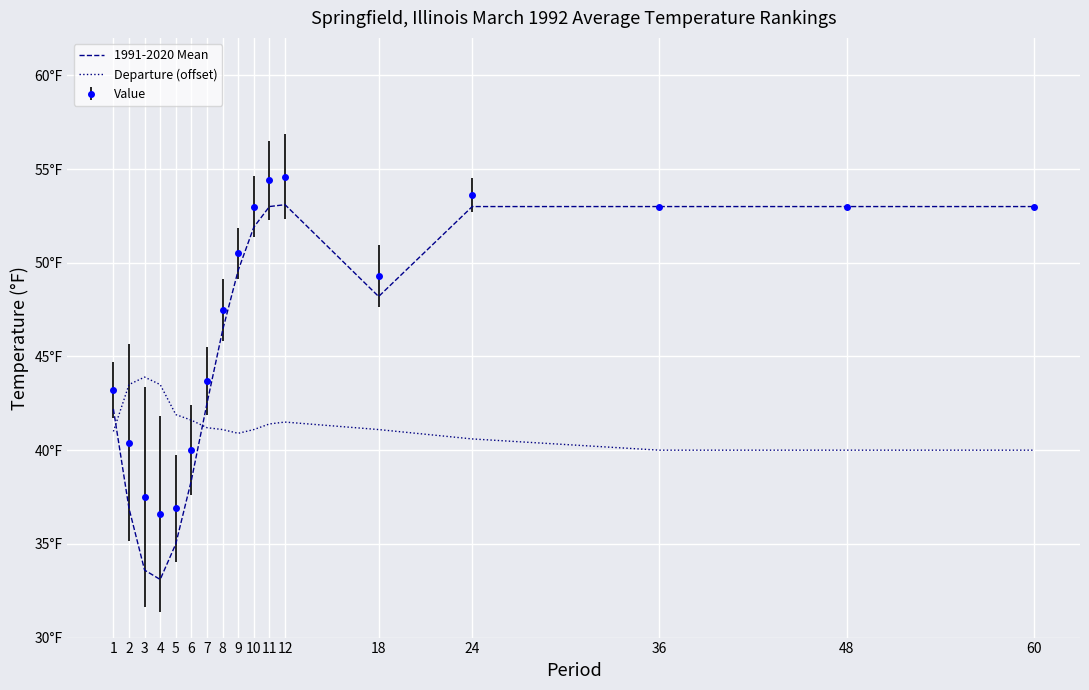

What are all the series names shown in the legend?

1991-2020 Mean, Departure (offset), Value